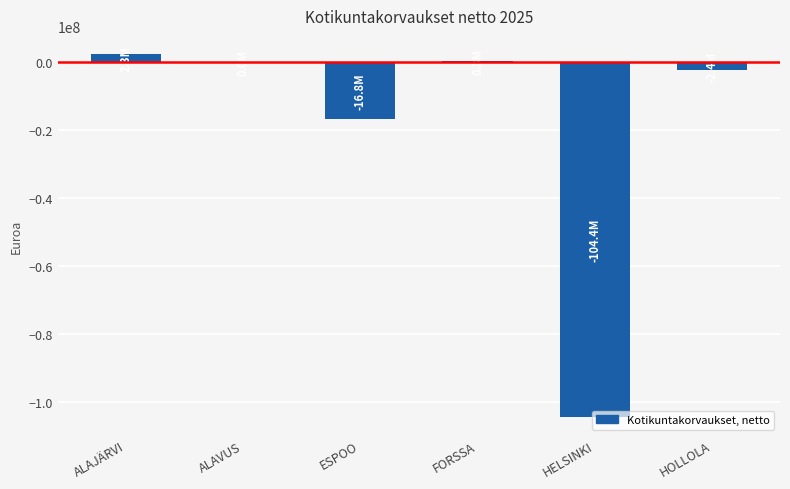

Which has a higher value, ESPOO or HOLLOLA?

HOLLOLA